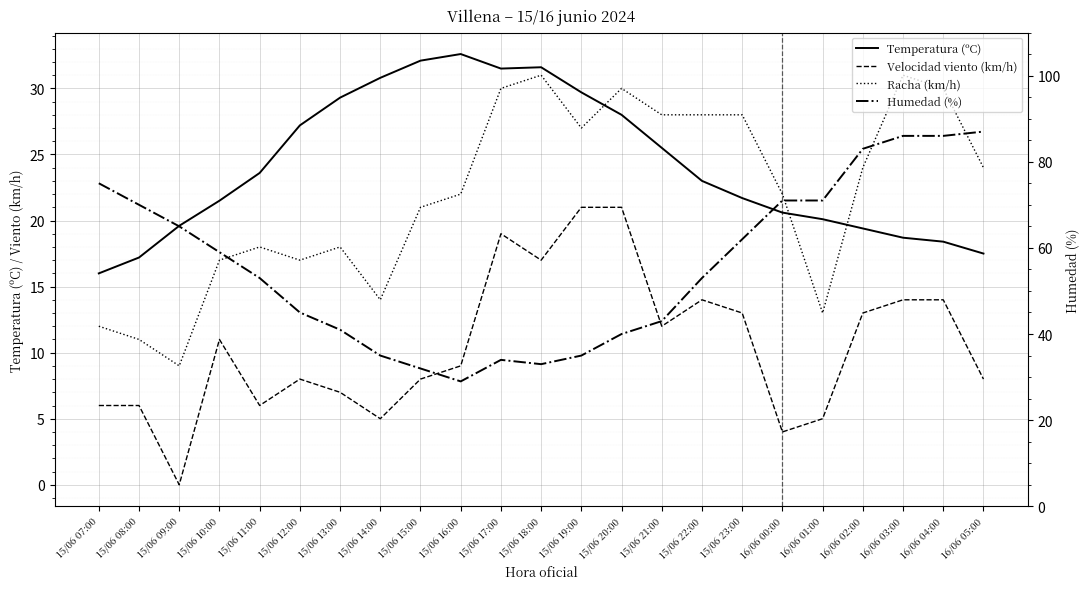

What value does the Temperatura (ºC) series have at 15/06 13:00?

29.3